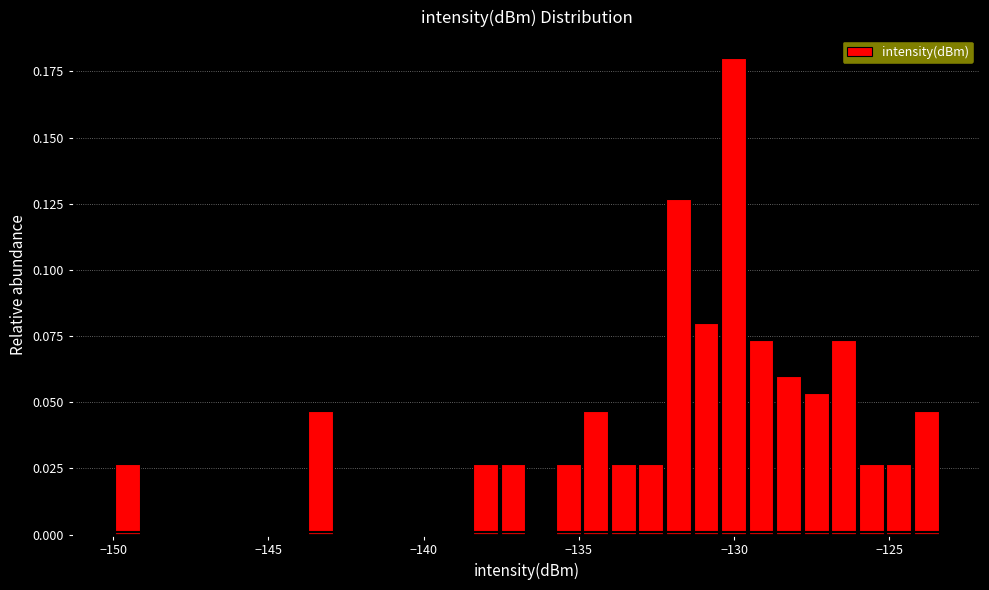

Around what value on the x-axis is the tallest bar? Give the approximate position of its centre, as read against the axis.

-130.0